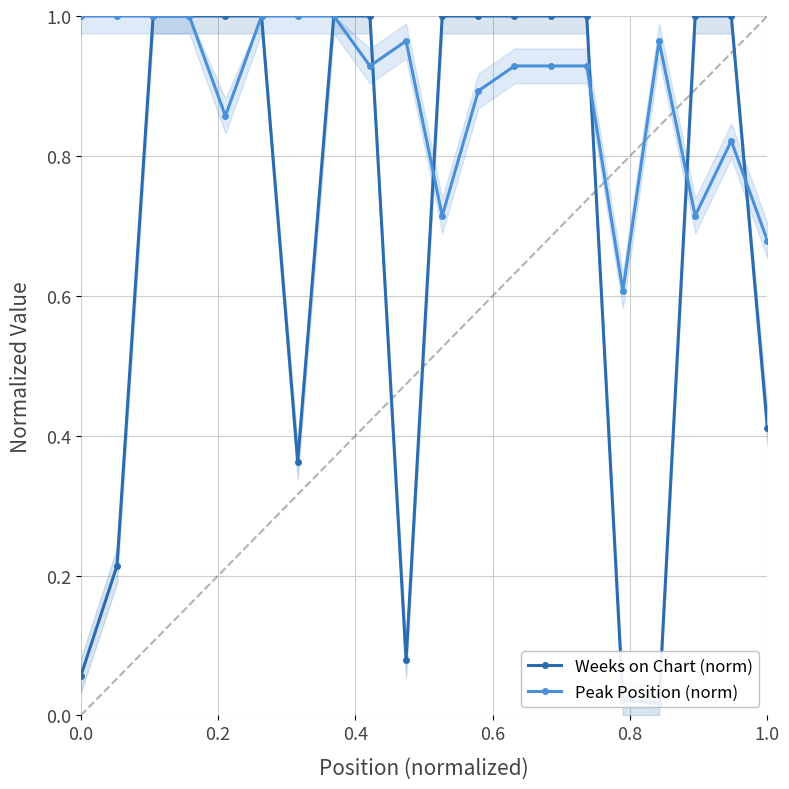

How many lines are shown in the chart?

2